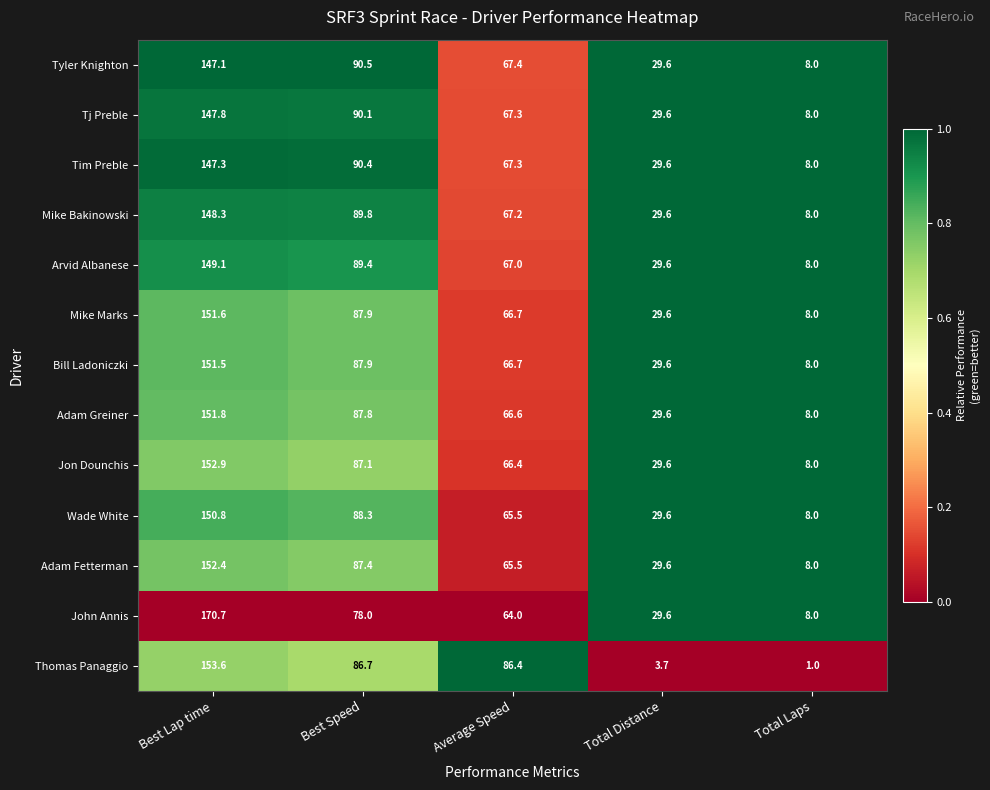

How many distinct data groups are displayed?

13